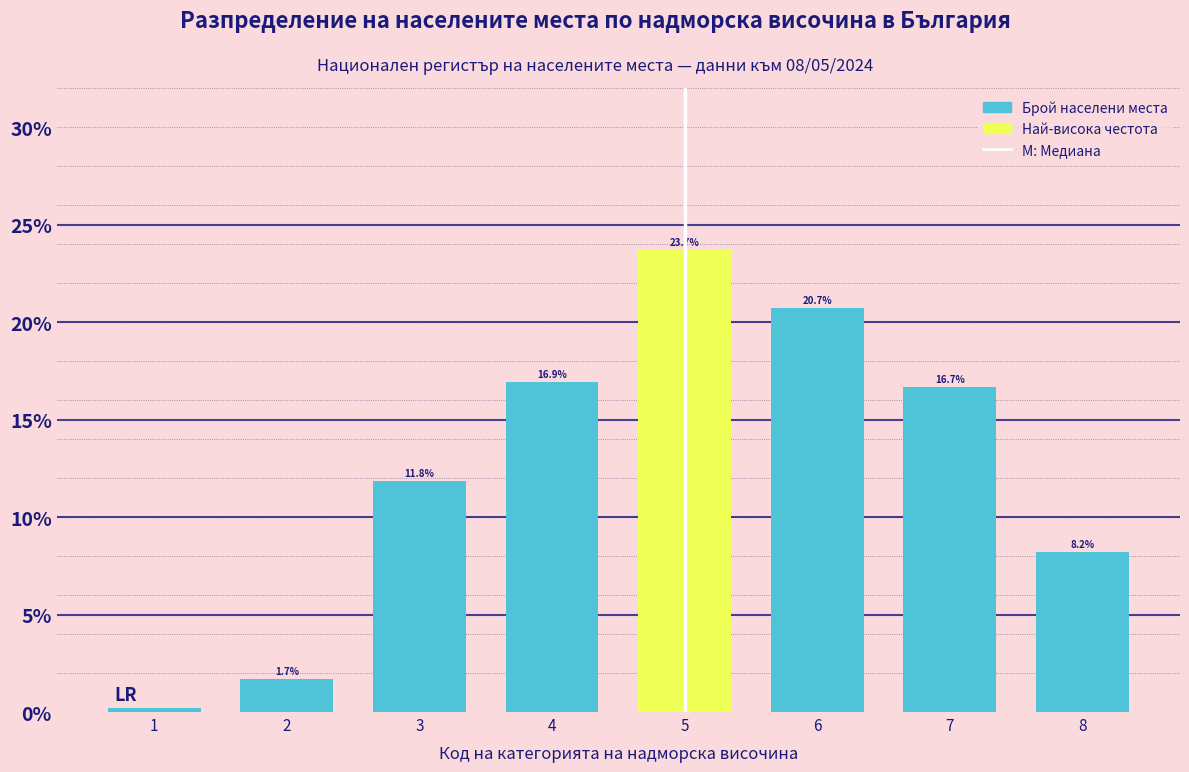

What is the value of the 3rd bar from the left?

11.8